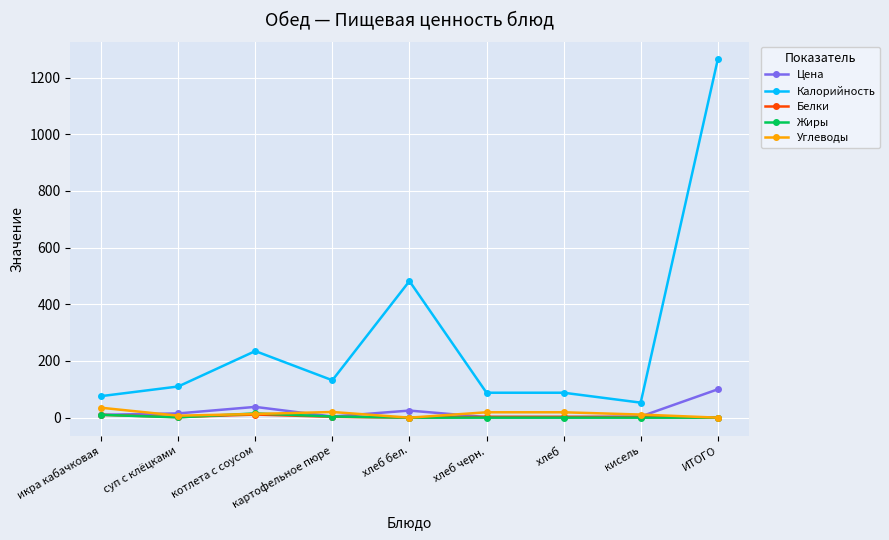

True or false: Калорийность and Жиры intersect in this chart.

False